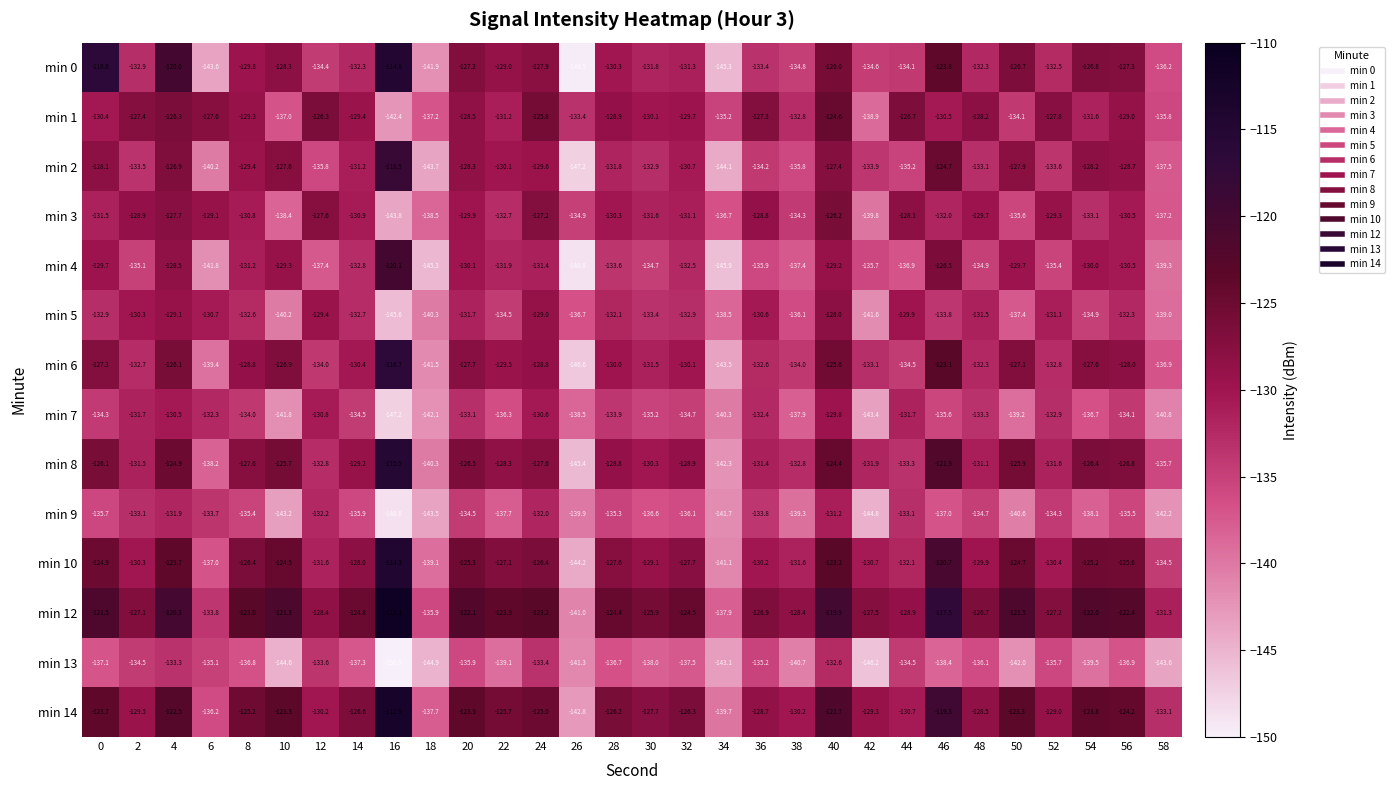

Rank the series at 58 from lowest to highest value.

min 13, min 9, min 7, min 4, min 5, min 2, min 3, min 6, min 0, min 1, min 8, min 10, min 14, min 12